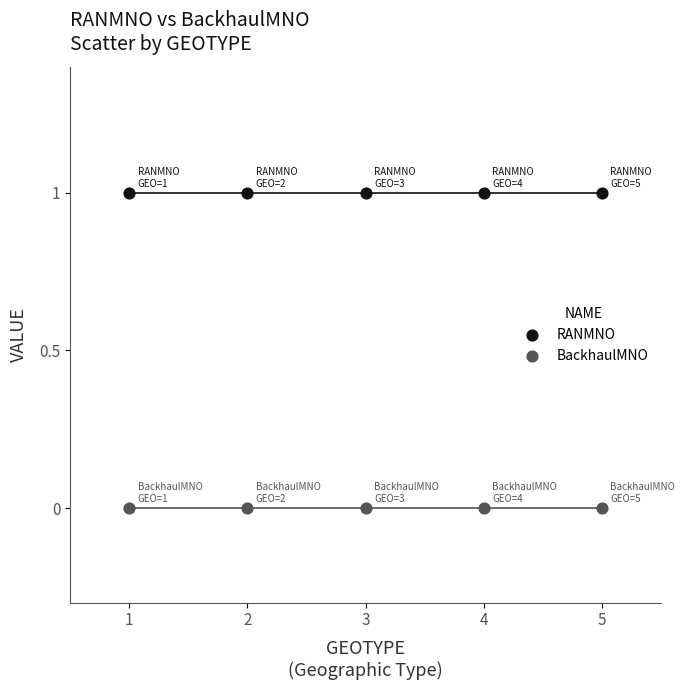

Which series reaches the minimum Y coordinate?

BackhaulMNO